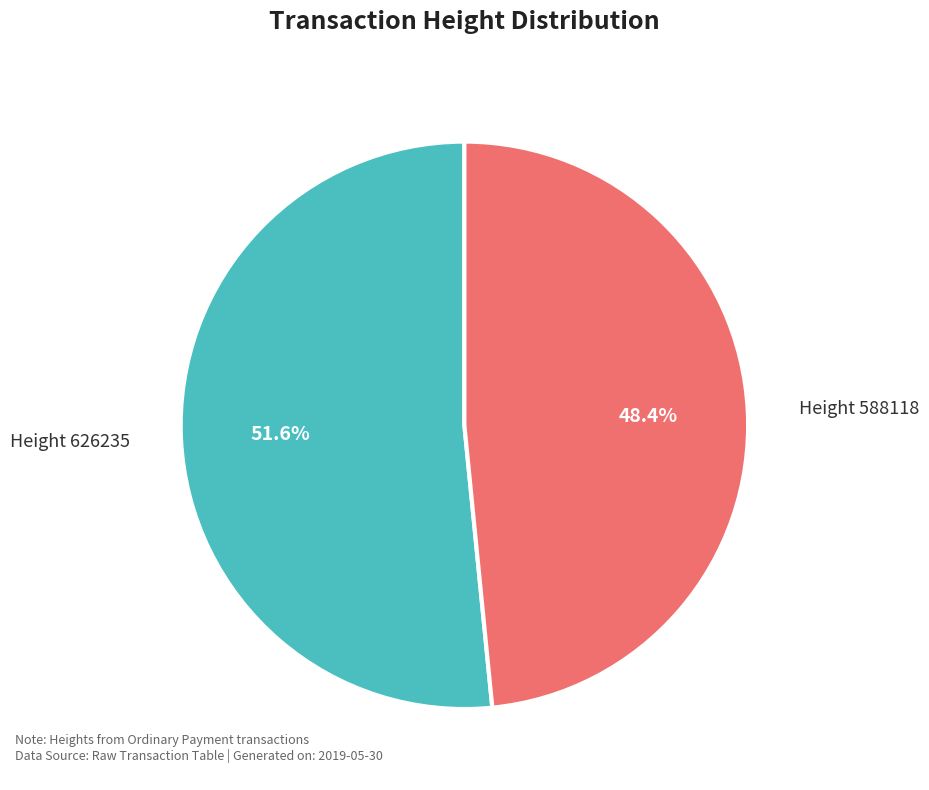

Count the number of slices in the pie.

2